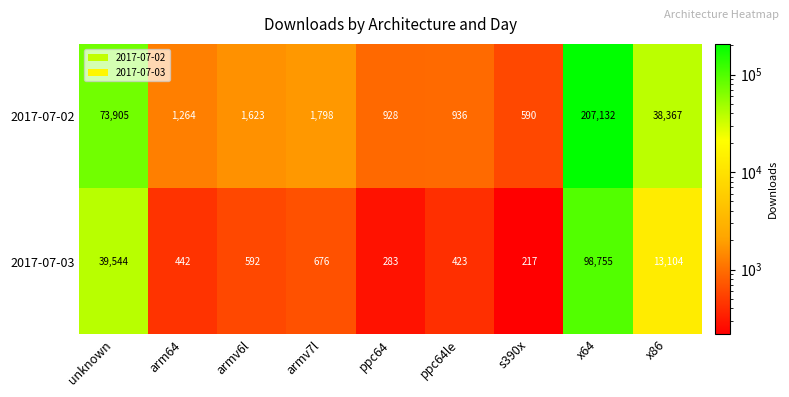

The value of 2017-07-03 at armv6l is 844. True or false?

False